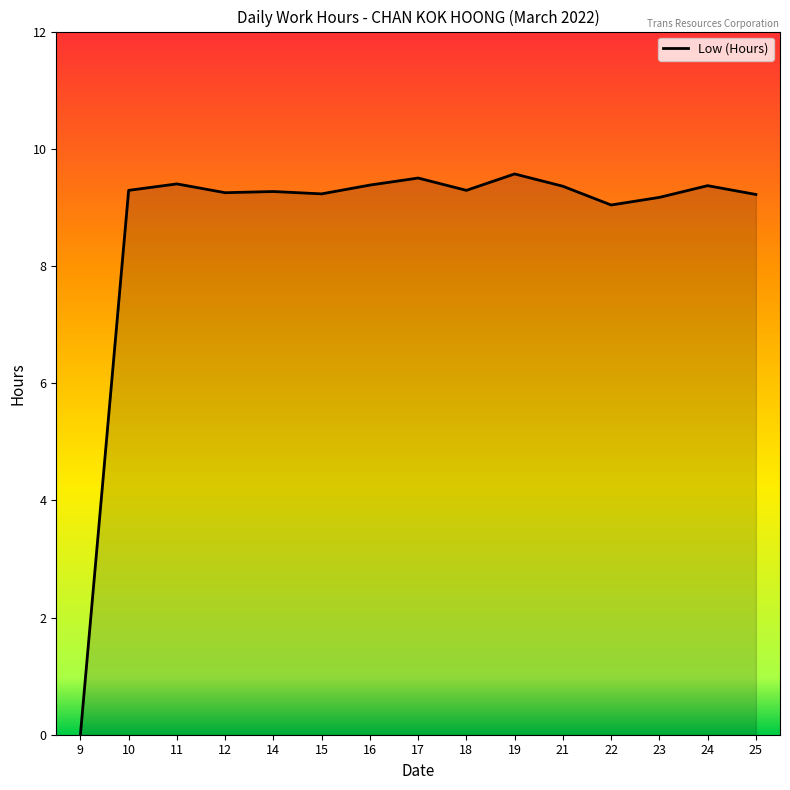

How many distinct data groups are displayed?

1